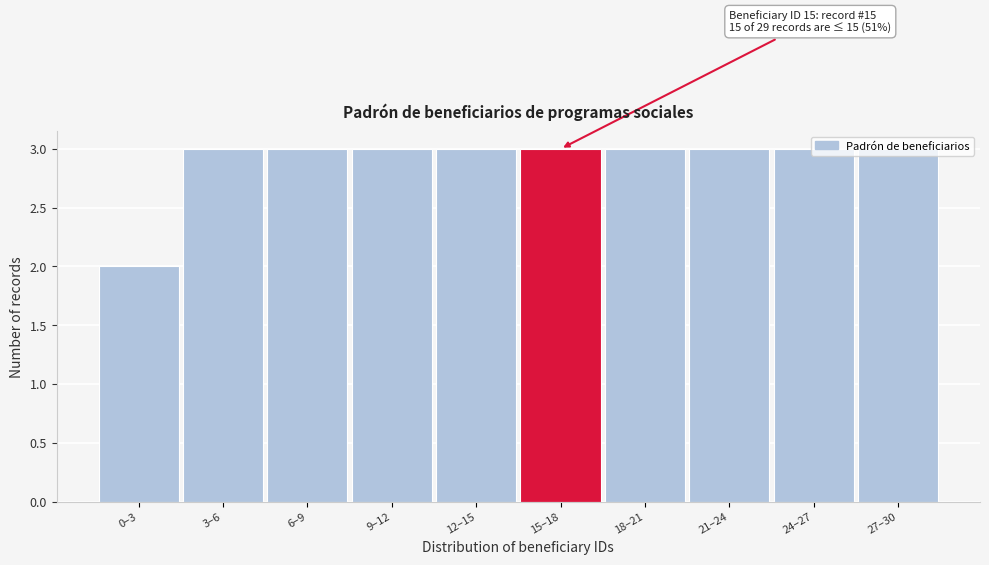

What is the greatest value displayed?

3